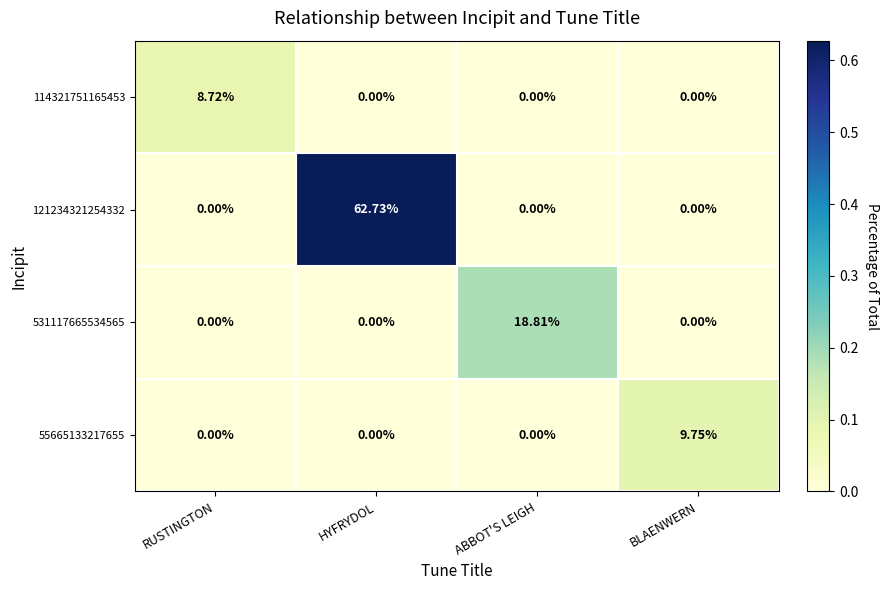

At which category is the sum across all series the highest?

HYFRYDOL